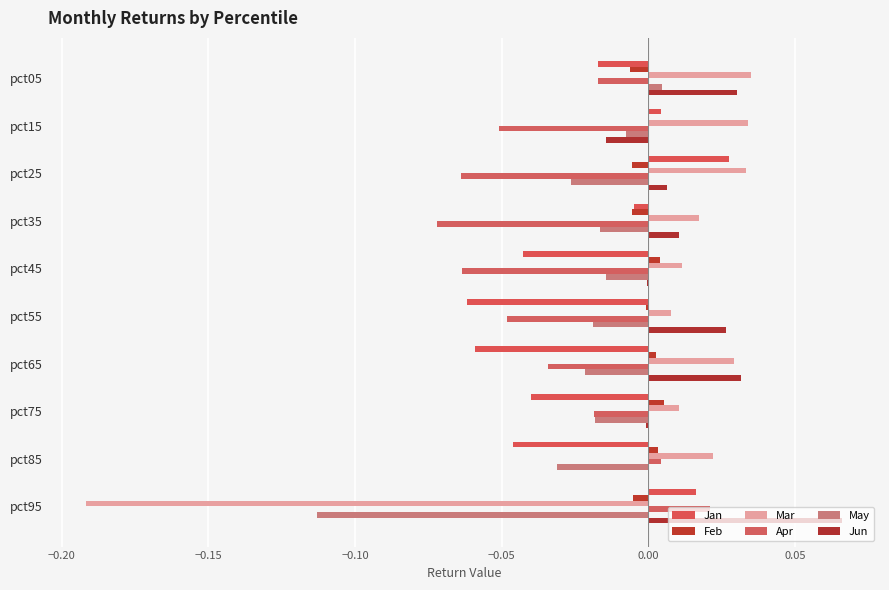

How many categories are shown in the chart?

10